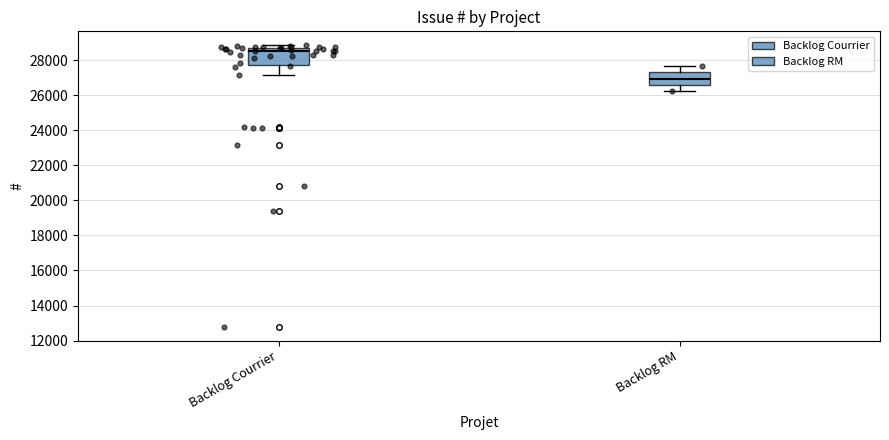

Where is the upper edge of the box for Backlog RM on the y-axis? The values are not printed on the chart, so give them approximately, as read against the axis.

27400